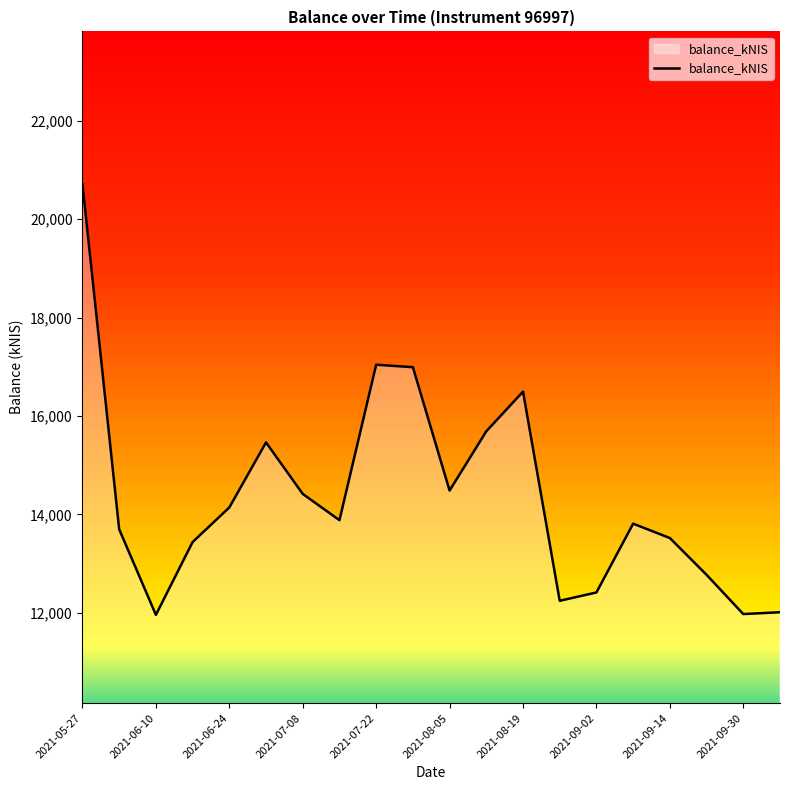

What is the difference between the maximum and minimum values?

8754.3